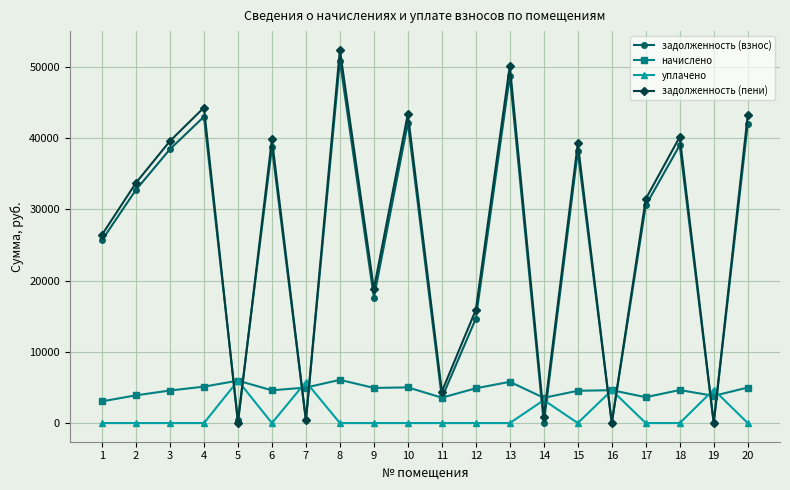

What is the value of the начислено point at the 4th from the left?

5111.3